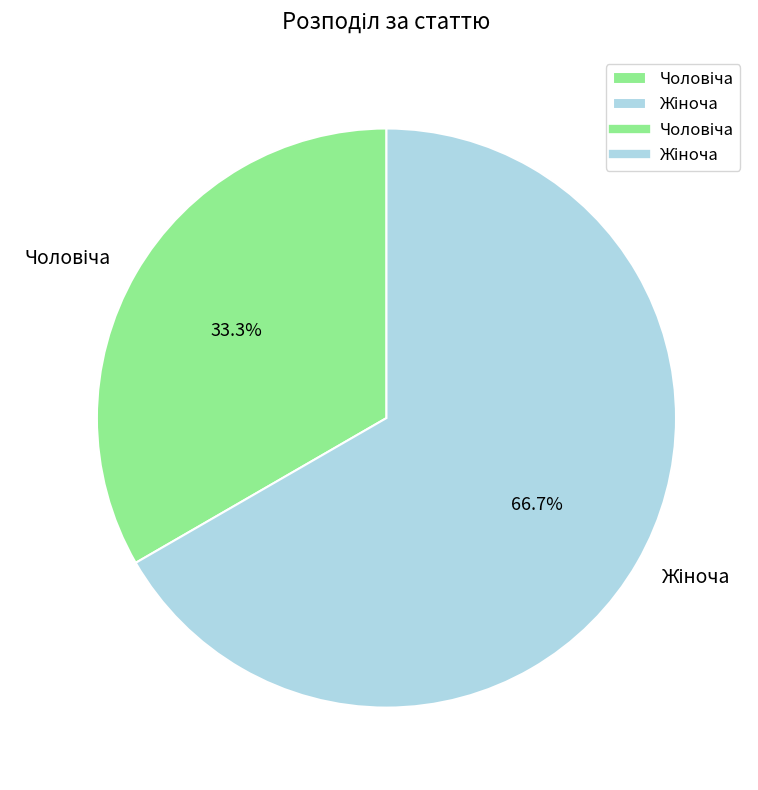

How many segments does this pie chart have?

2